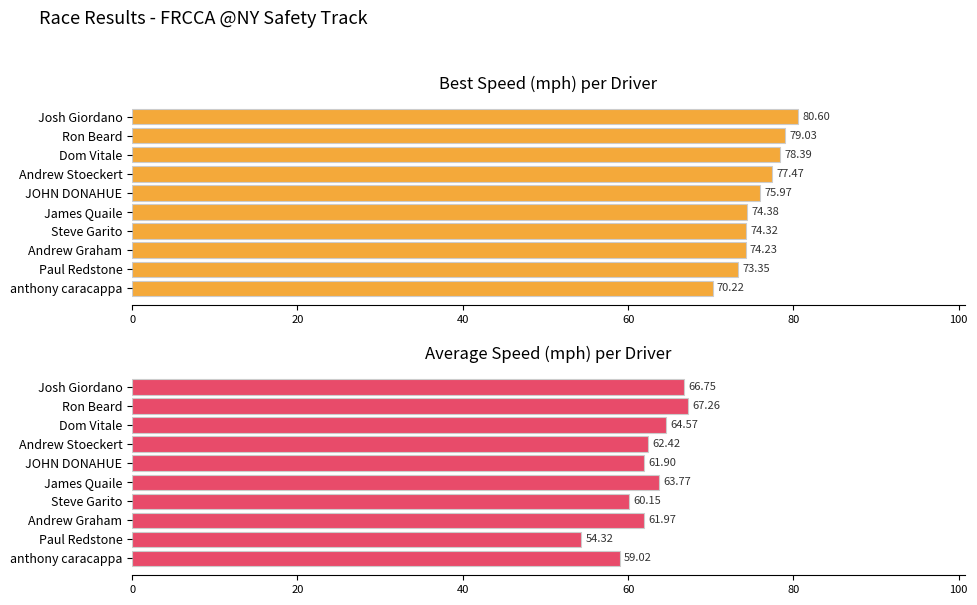

How many data points in Average Speed are less than 62?

5